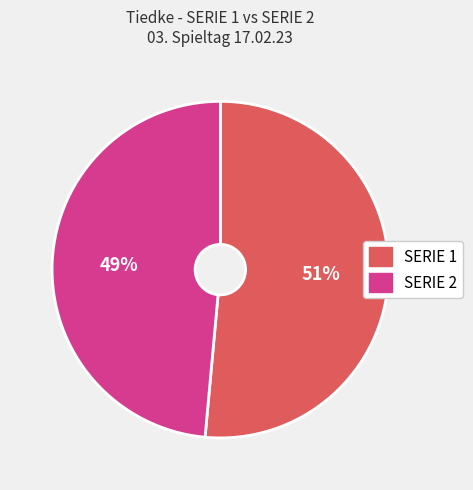

Which has a higher value, SERIE 2 or SERIE 1?

SERIE 1